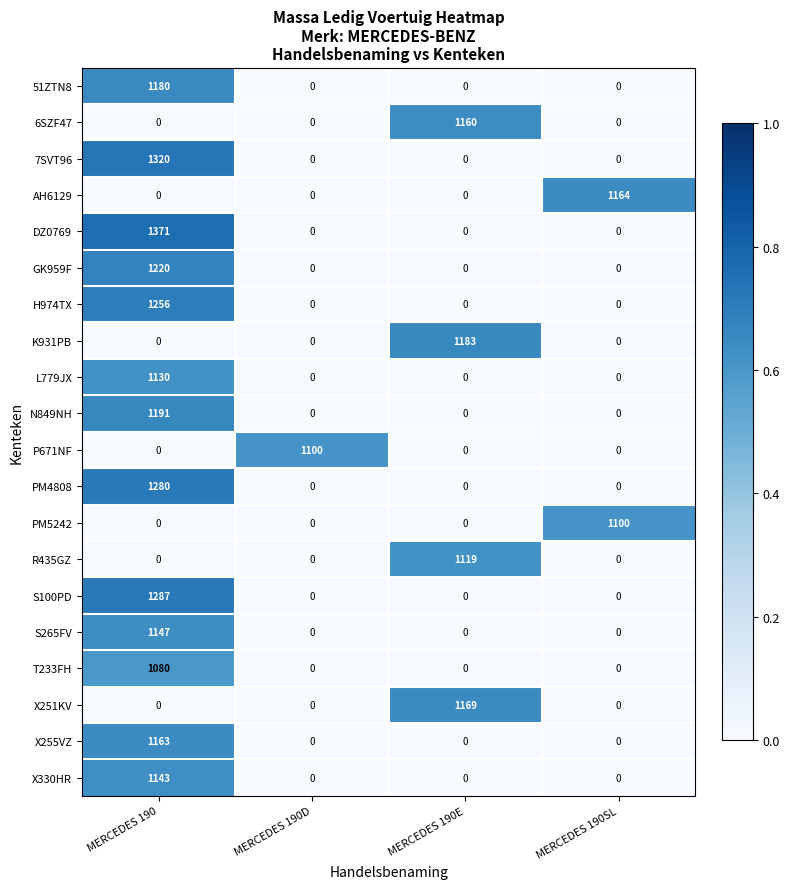

At how many categories does at least one series exceed 0?

4